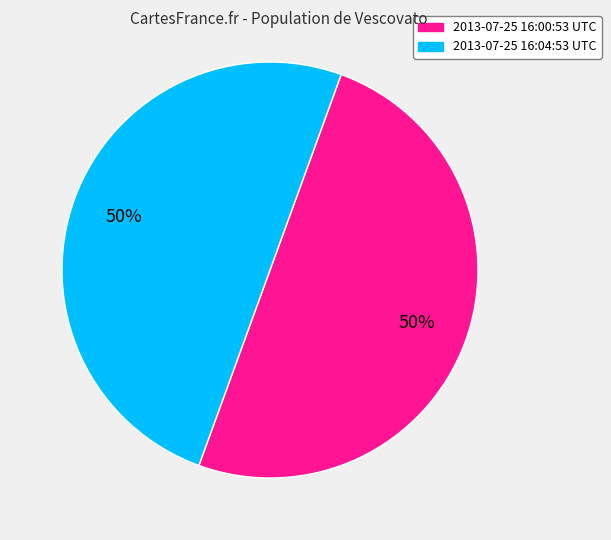

What is the ratio of the value at 2013-07-25 16:00:53 UTC to the value at 2013-07-25 16:04:53 UTC?

1.0